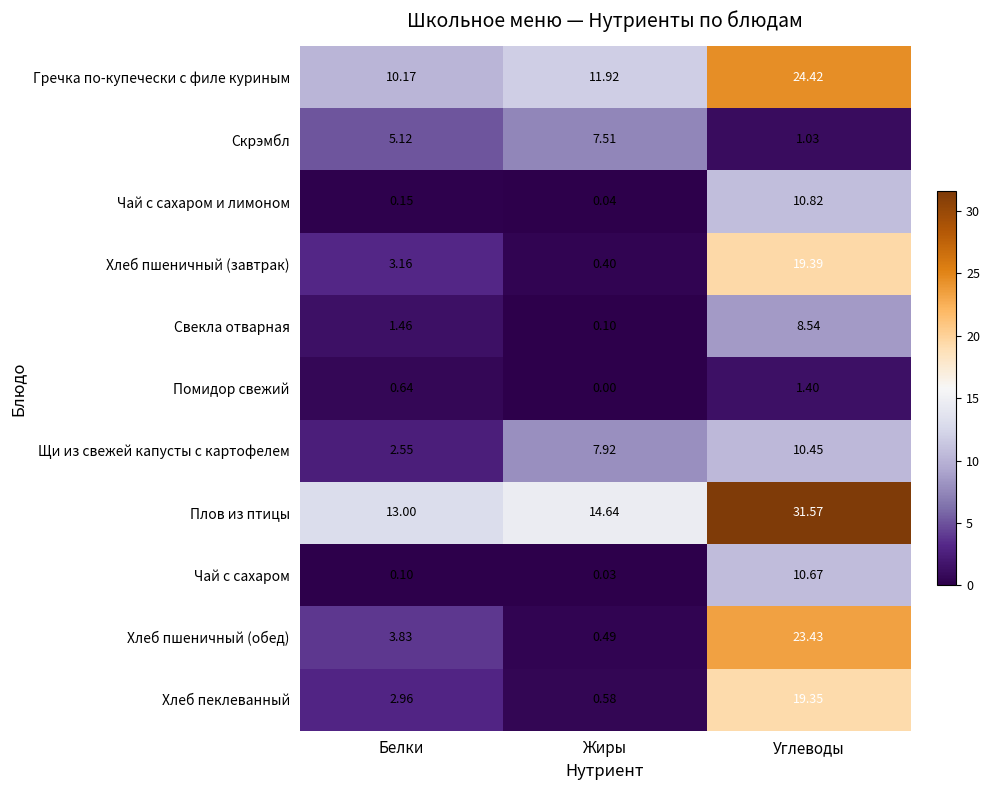

Rank the categories by Хлеб пшеничный (завтрак) value from highest to lowest.

Углеводы, Белки, Жиры